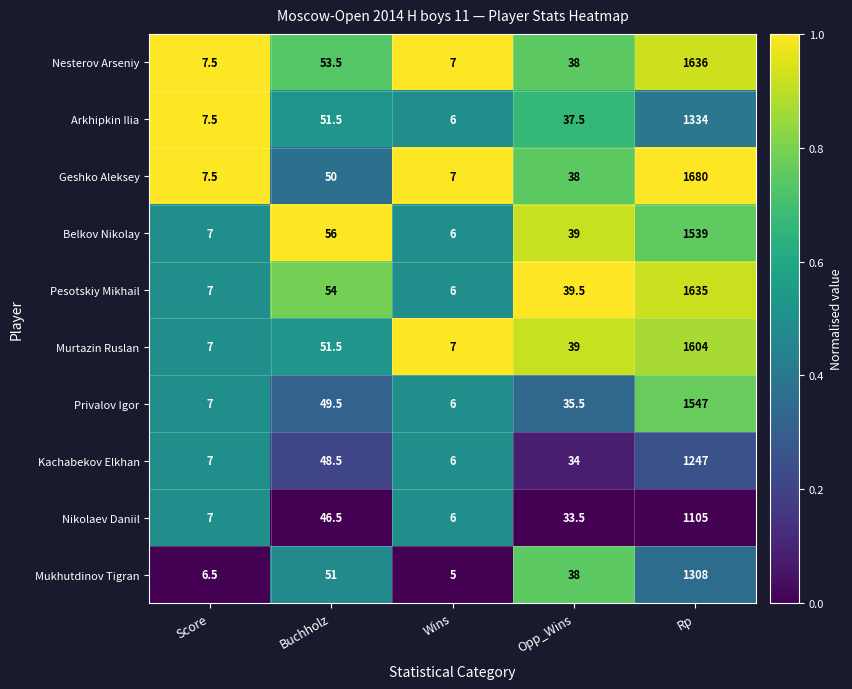

Between Score and Opp_Wins, which series saw the biggest shift?

Pesotskiy Mikhail